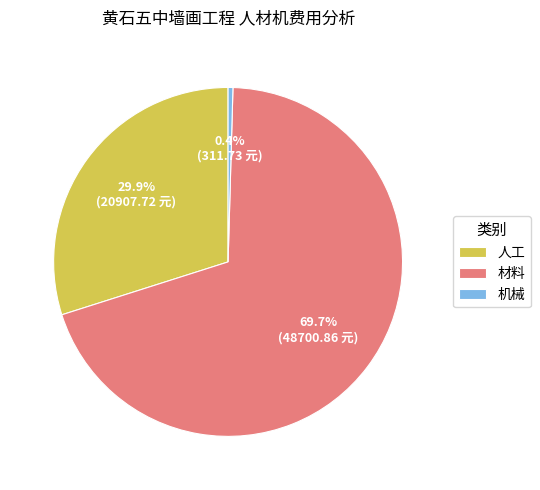

Which slice is the largest?

材料